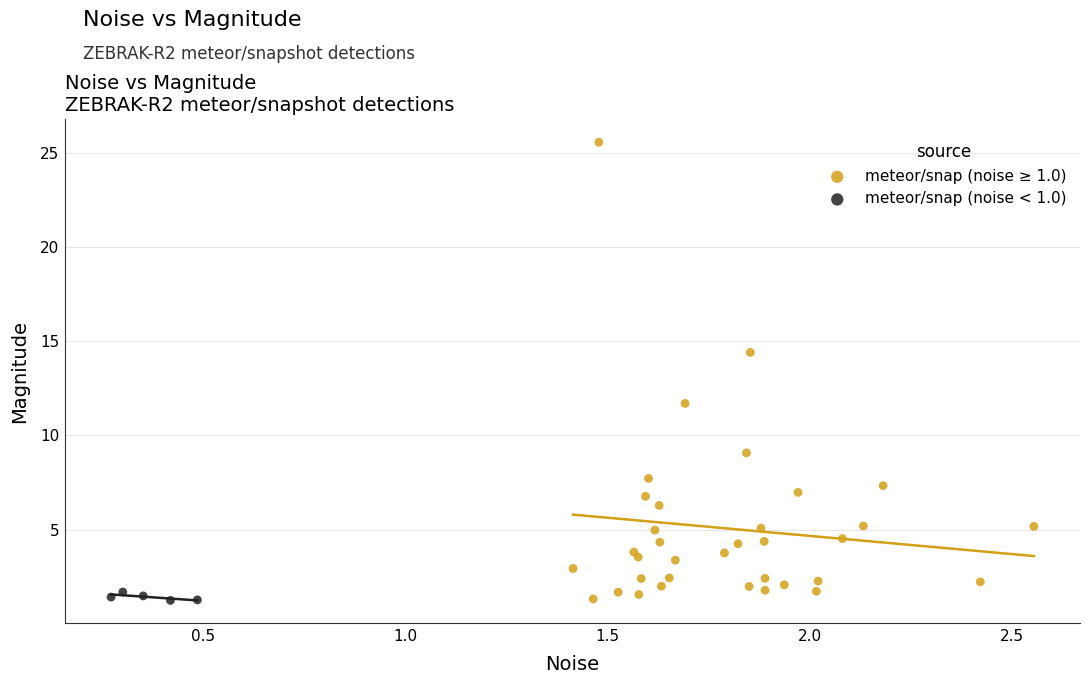

Which series has the largest Y range (max minus min)?

meteor/snap (noise ≥ 1.0)